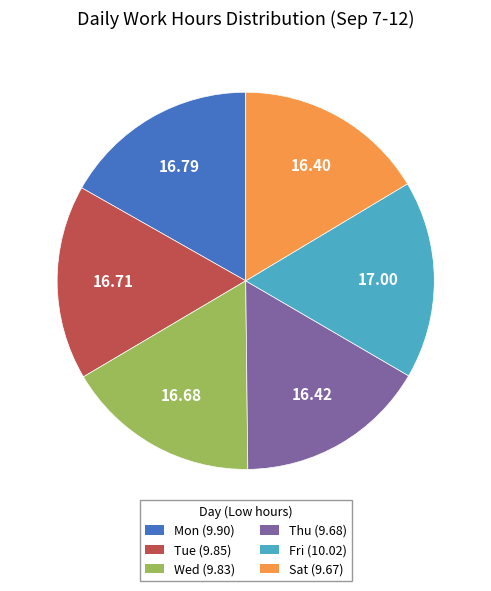

Which has a higher value, Sat or Fri?

Fri